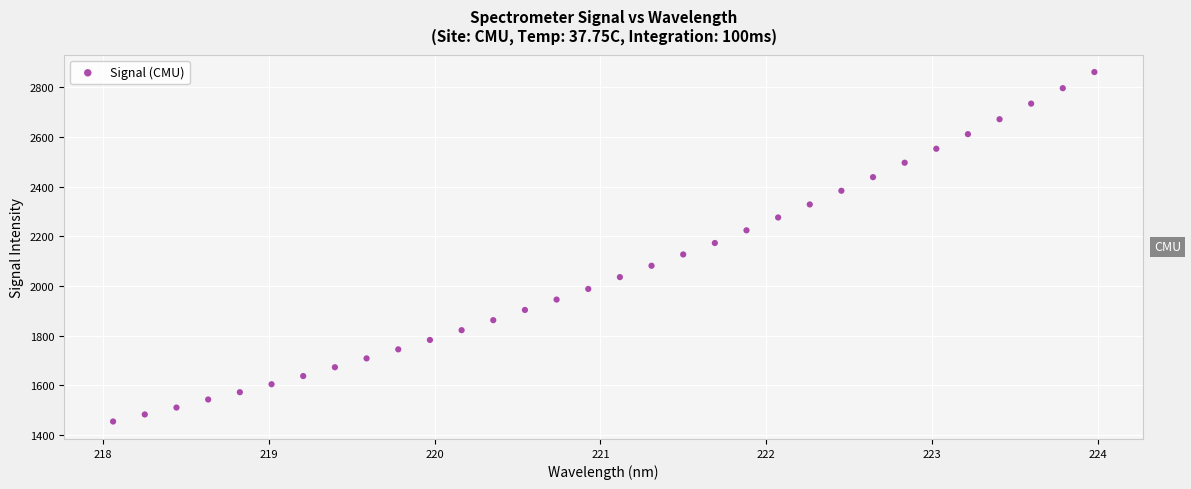

What is the range of X values (max minus min)?

5.9